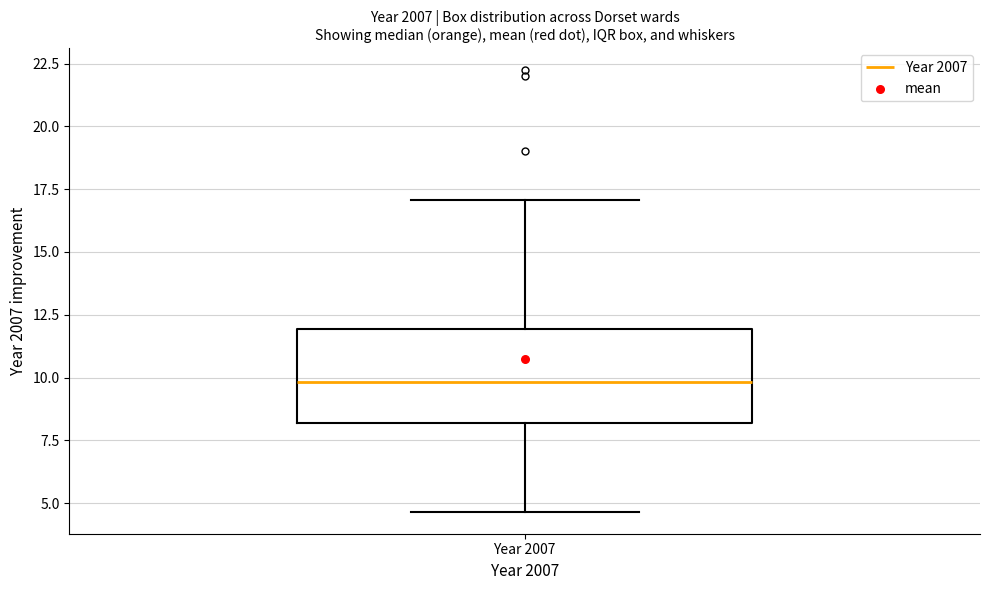

Where does the lower whisker of the box for Year 2007 end on the y-axis? The values are not printed on the chart, so give them approximately, as read against the axis.

4.5